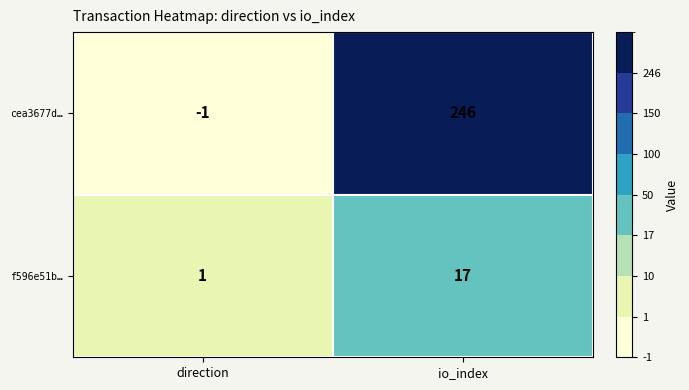

What is the minimum value shown in the chart?

-1